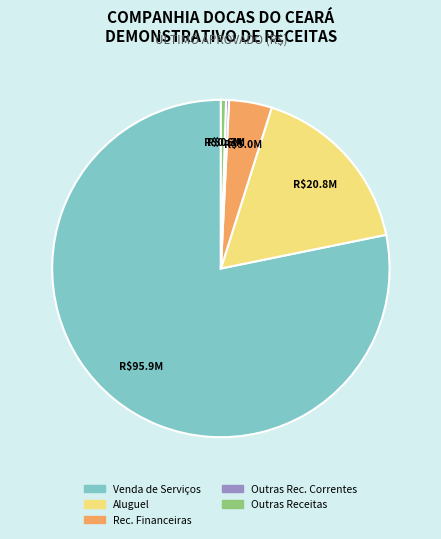

Which category has the biggest portion of the pie?

Venda de Serviços